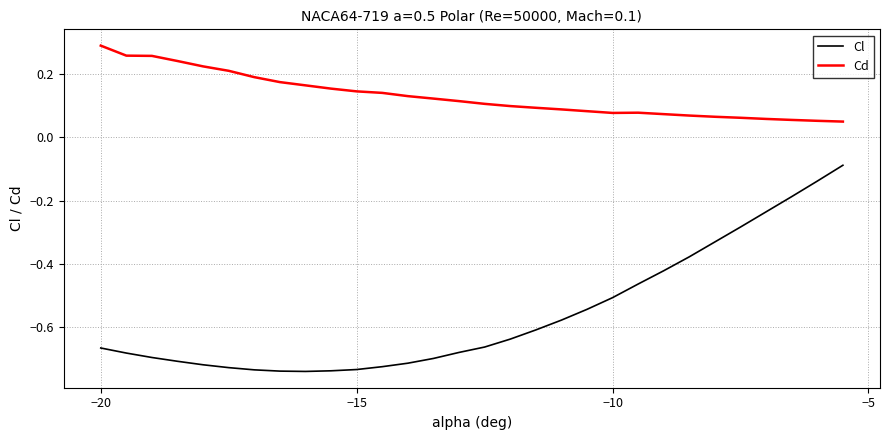

Which series has the widest spread of values?

Cl